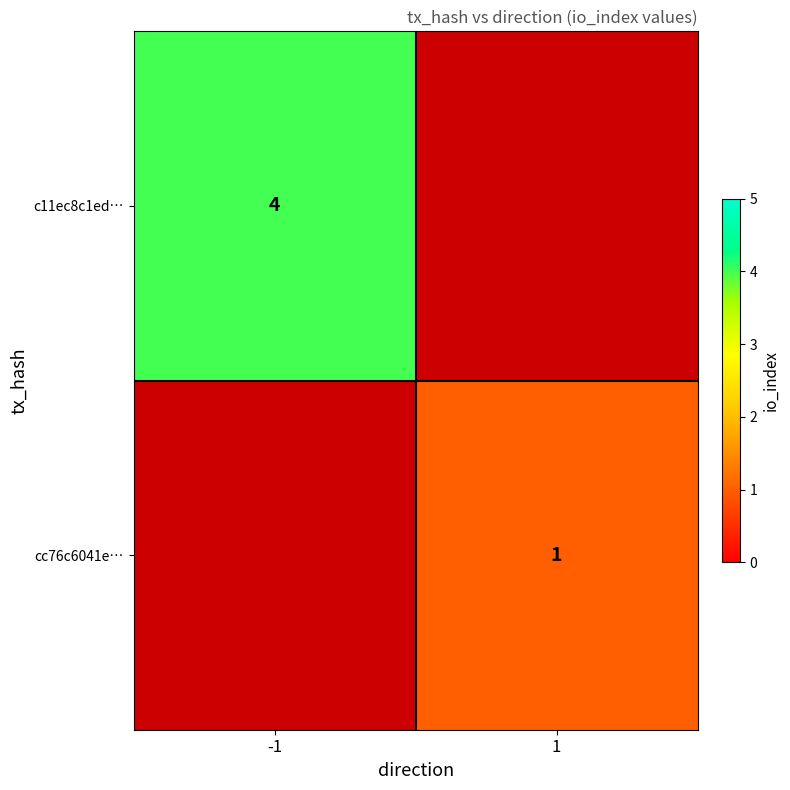

The value of cc76c6041e… at 1 is 0. True or false?

False